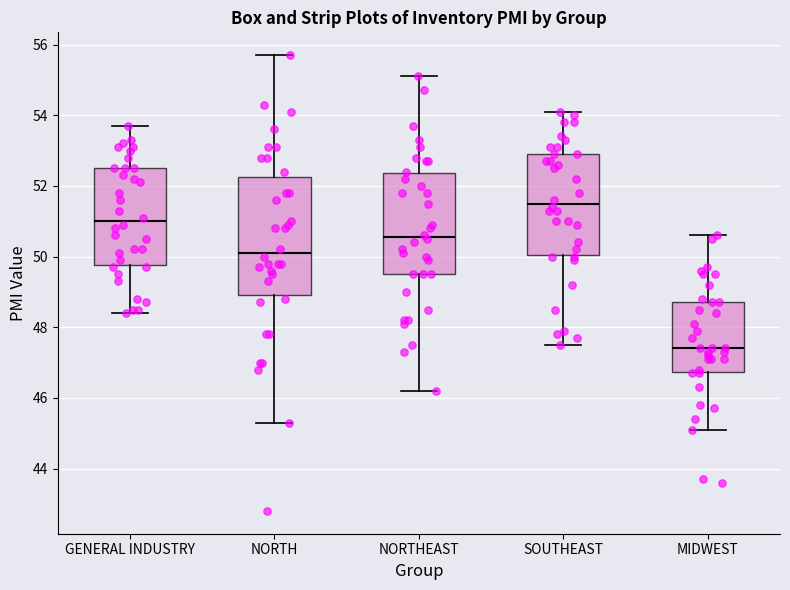

Which box has the highest median line?

SOUTHEAST